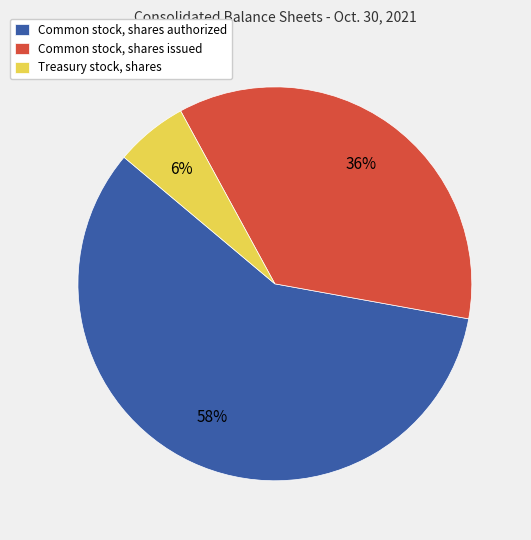

To the nearest percent, what is the difference between the largest and smallest slice percentages?

52%